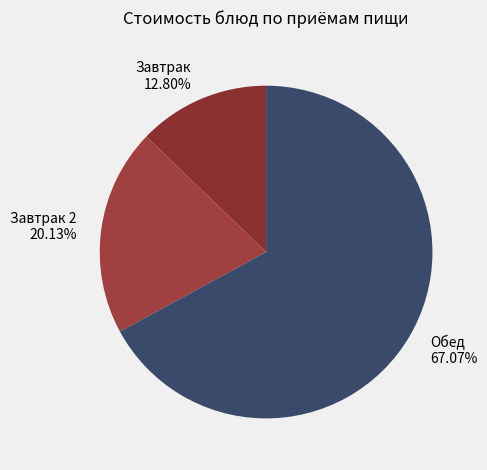

Do Завтрак 2 20.13% and Завтрак 12.80% together represent more than half of the pie?

No